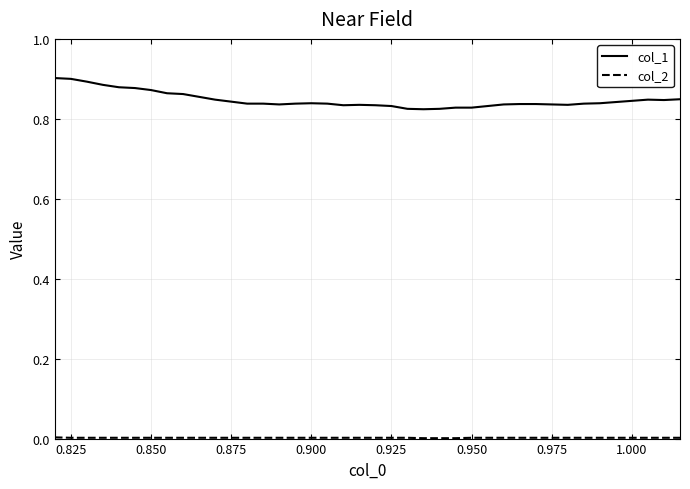

Which series has the largest total across all categories?

col_1